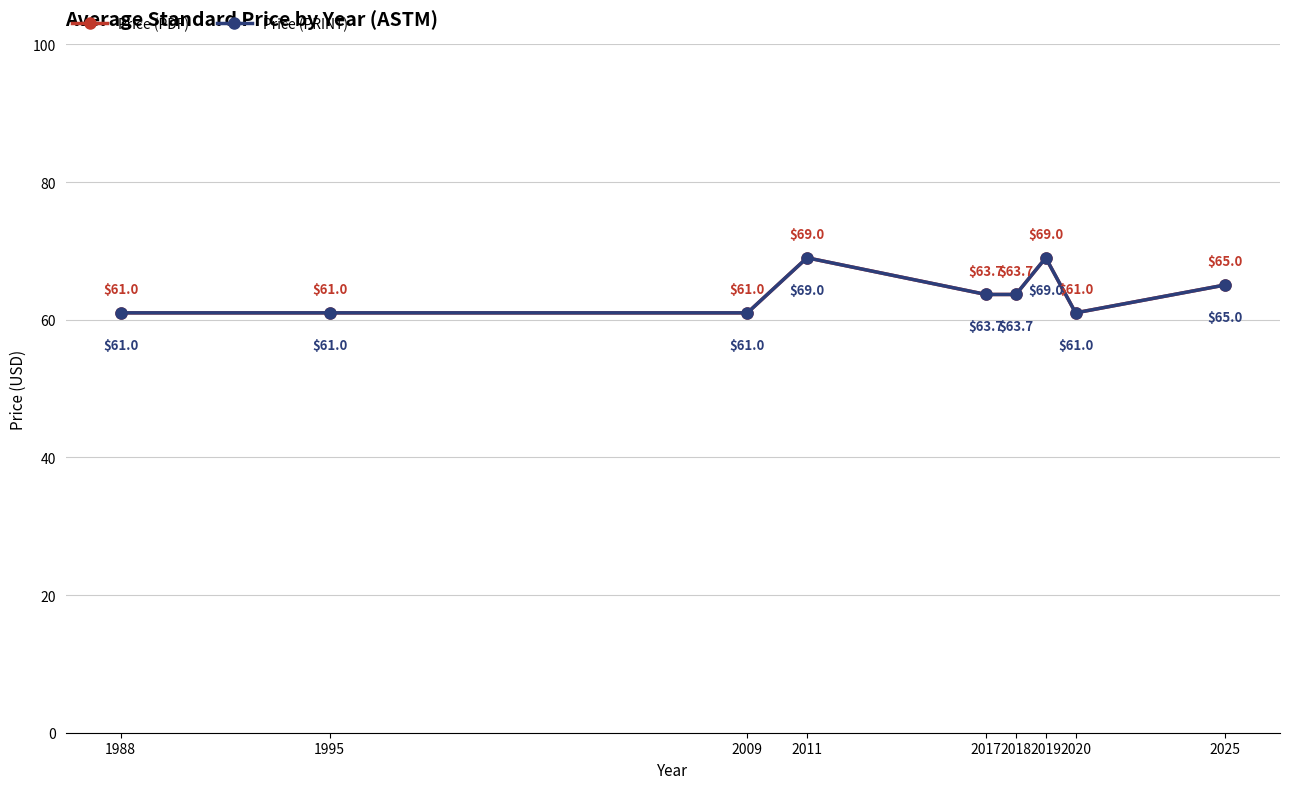

What is the difference between the Price (PRINT) values at 2025 and 2019?

4.0